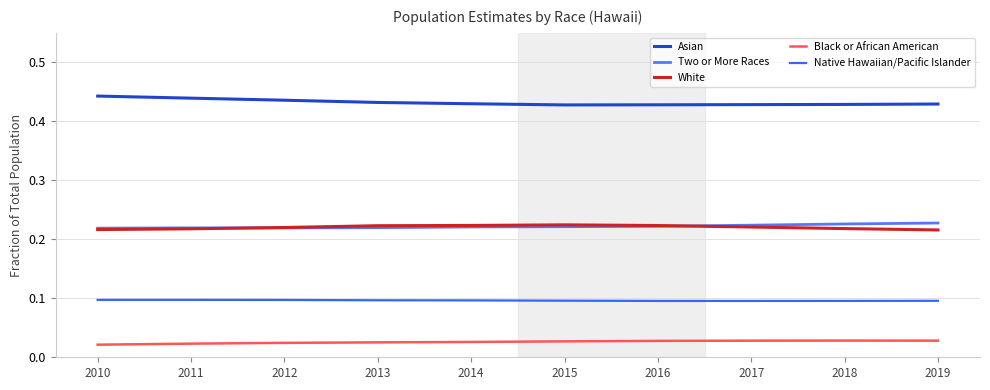

What is the value of the Asian point at the 7th from the left?

0.4